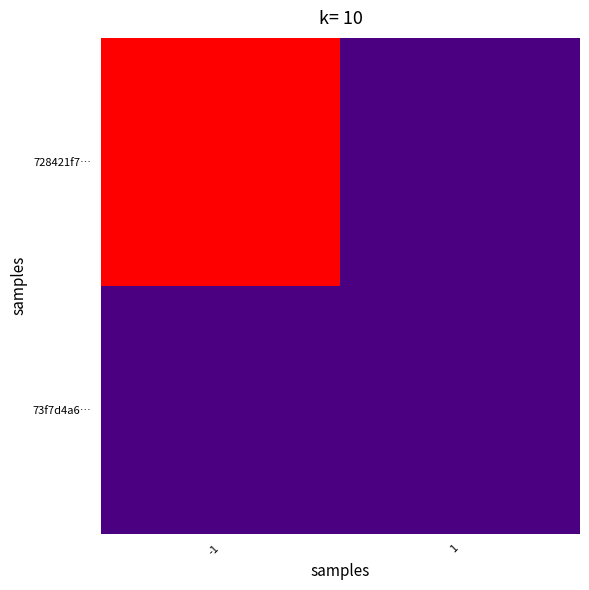

Reading left to right, list all the values displayed in this chart.

728421f7…: -1=184	1=0
73f7d4a6…: -1=0	1=0